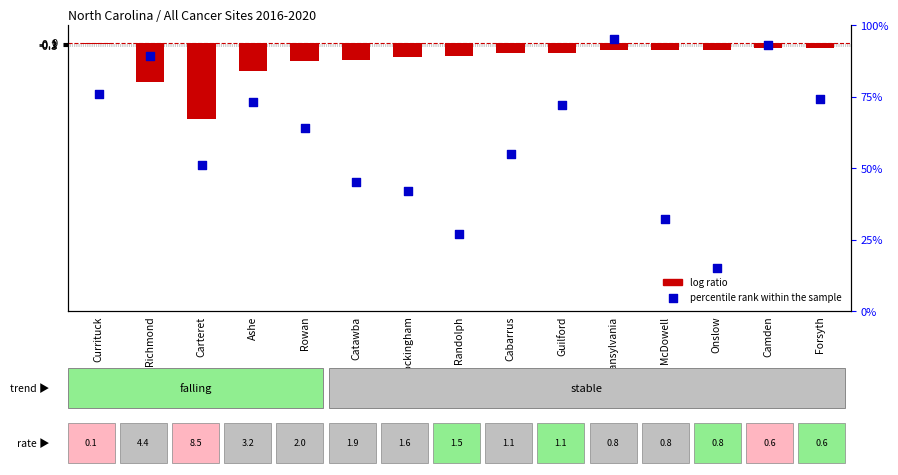

At which category is the sum across all series the highest?

Transylvania